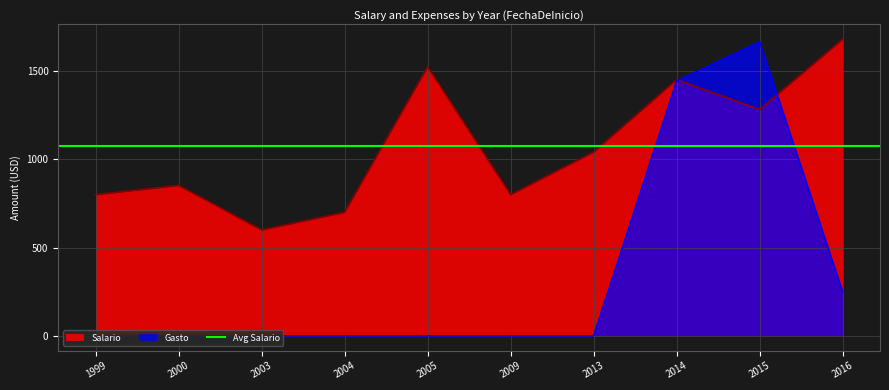

How many values in Gasto are above zero?

3